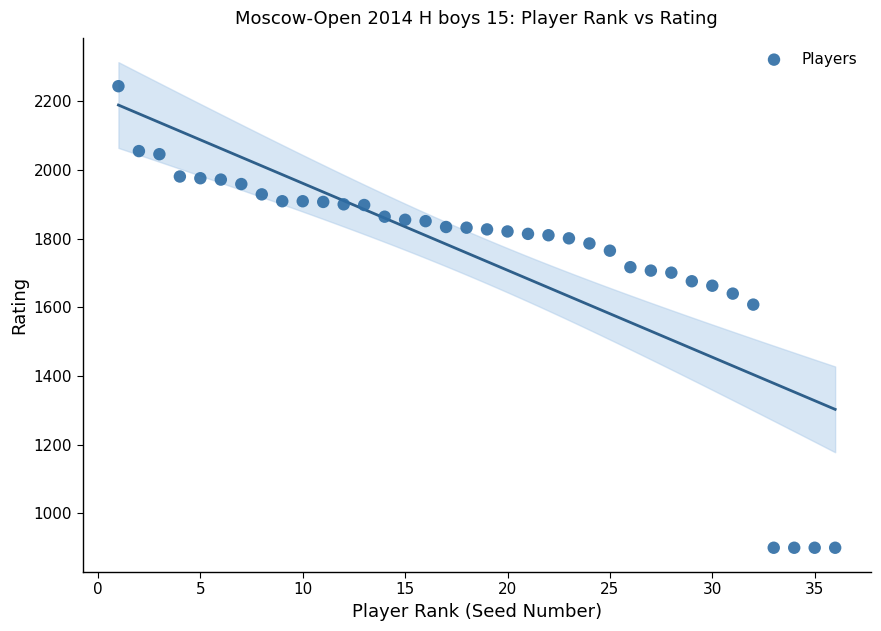

What Y value in the scatter plot is closest to 1572?

1608